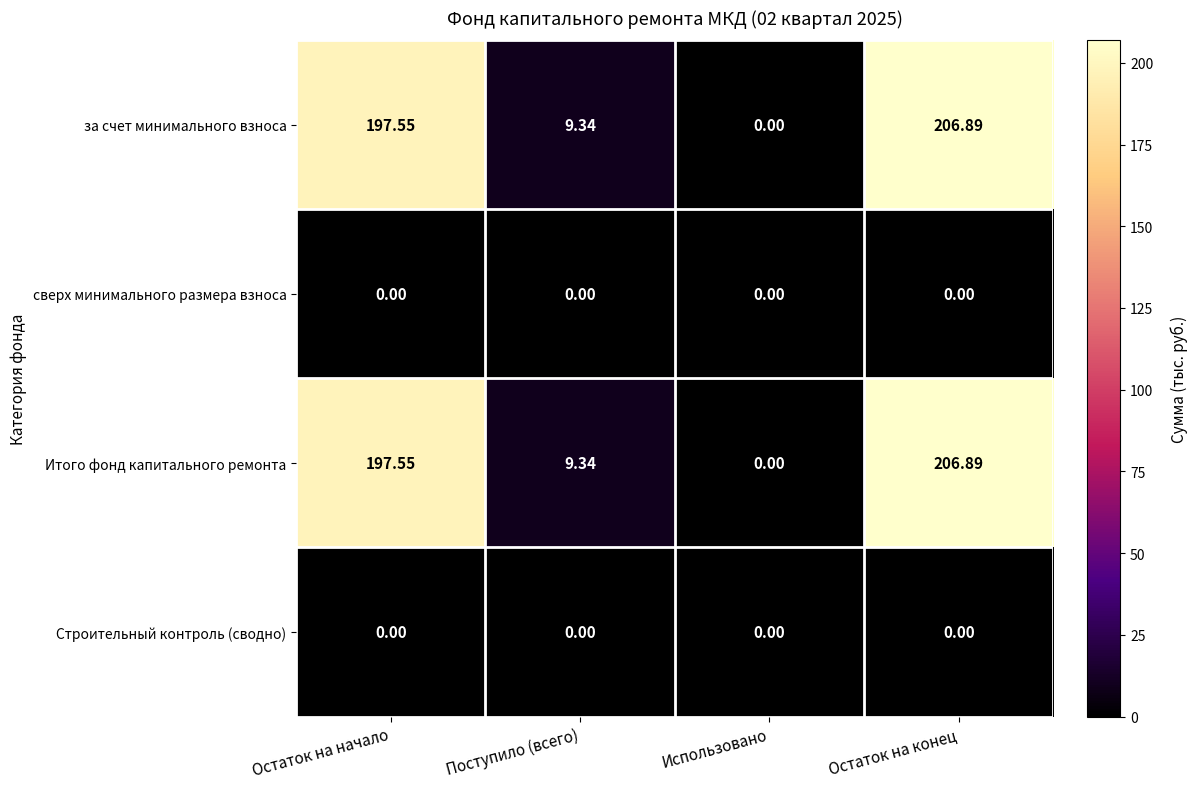

At which category is the sum across all series the highest?

Остаток на конец